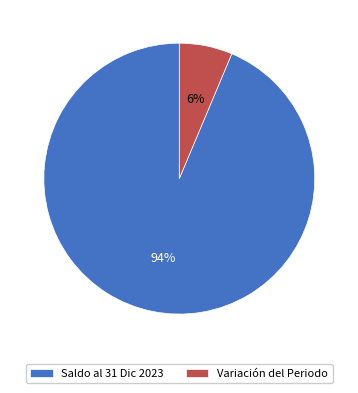

Which slice is the smallest?

Variación del Periodo